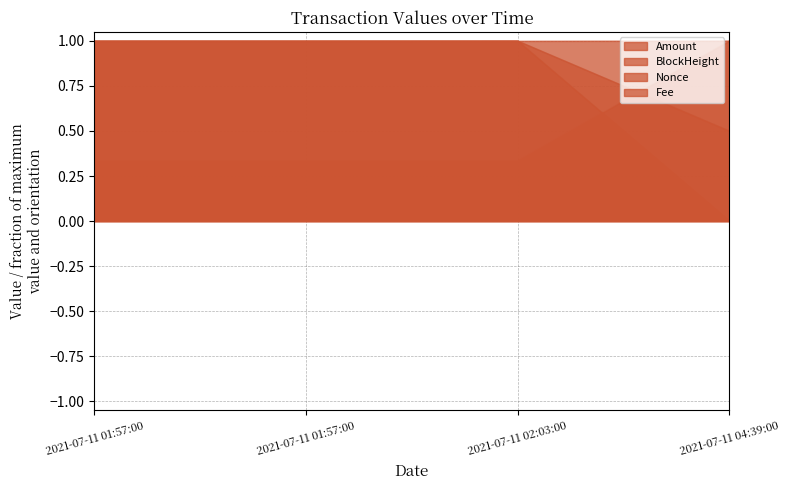

Which series has the widest spread of values?

Nonce